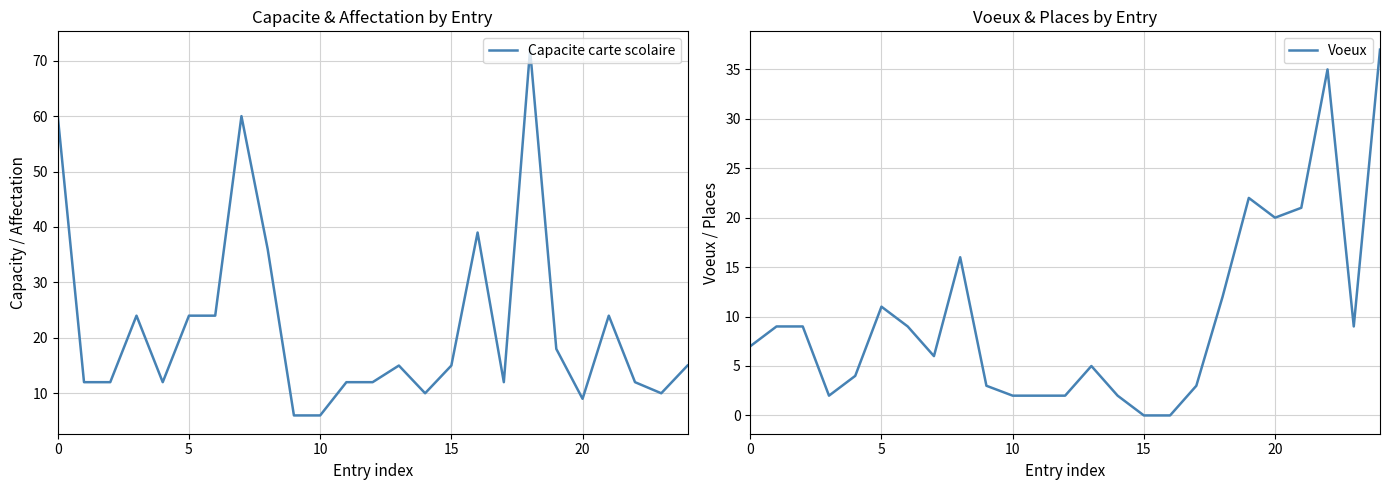

What is the difference between the Capacite carte scolaire values at 14 and 9?

4